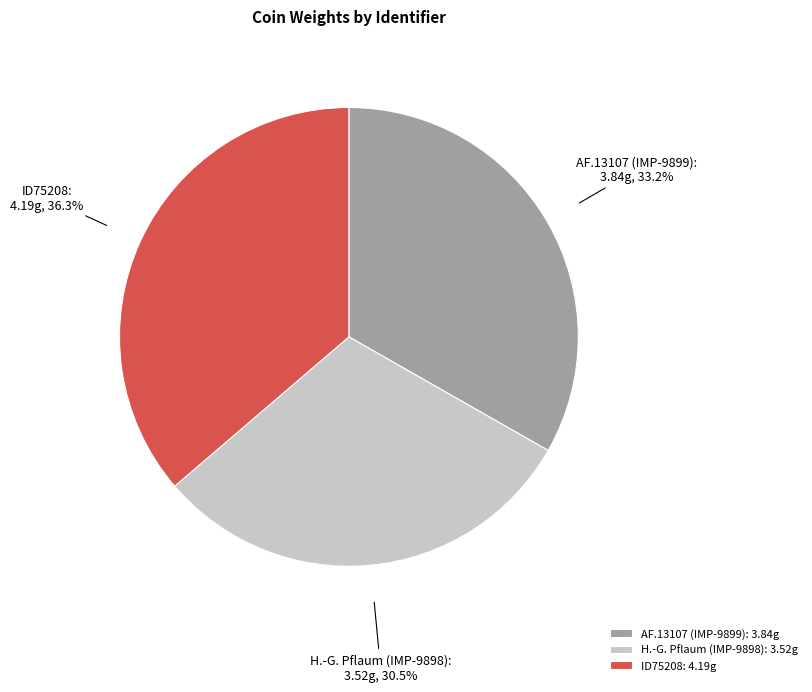

To the nearest percent, what percentage of the pie is ID75208?

36%